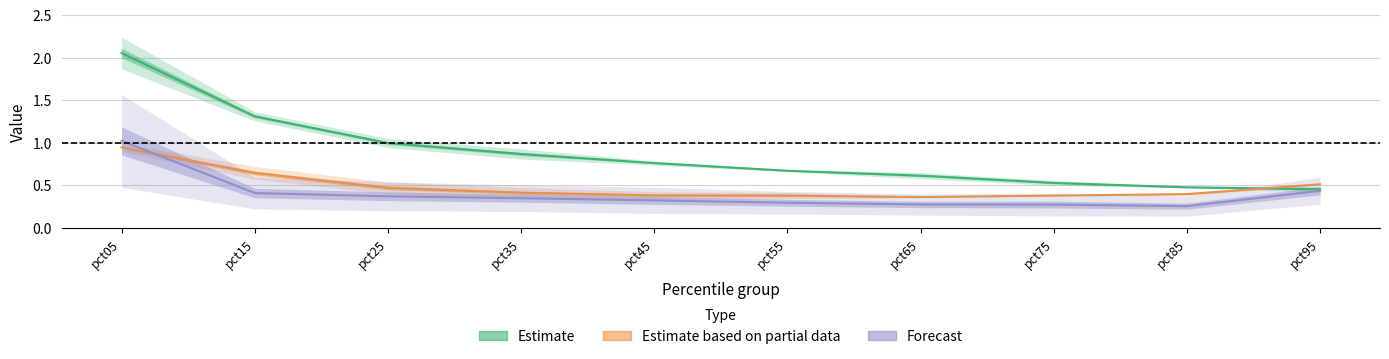

What is the sum of all Apr values?

4.9